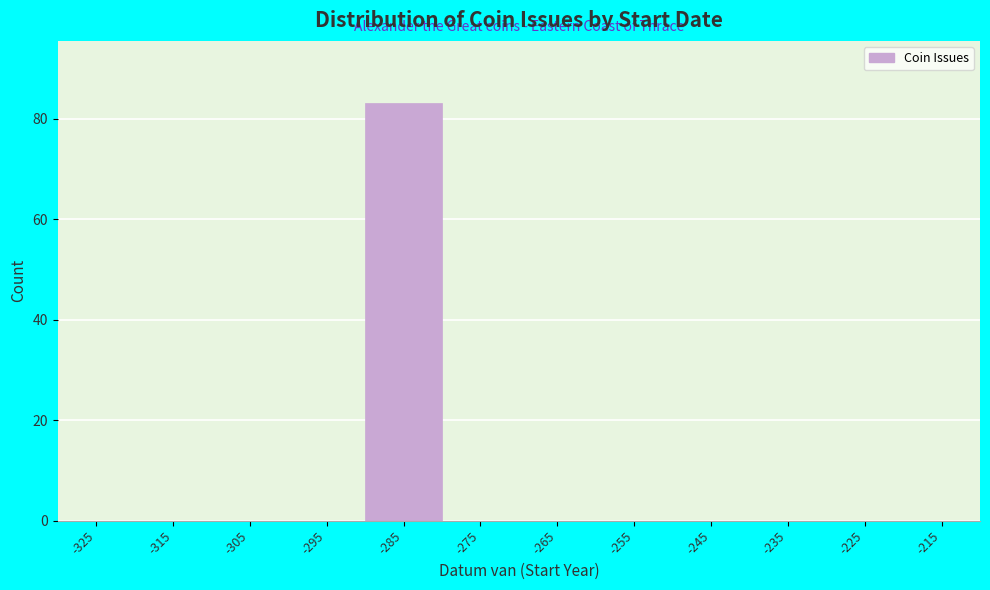

Reading left to right, what are all the values shown in this chart?

-325=0	-315=0	-305=0	-295=0	-285=83	-275=0	-265=0	-255=0	-245=0	-235=0	-225=0	-215=0